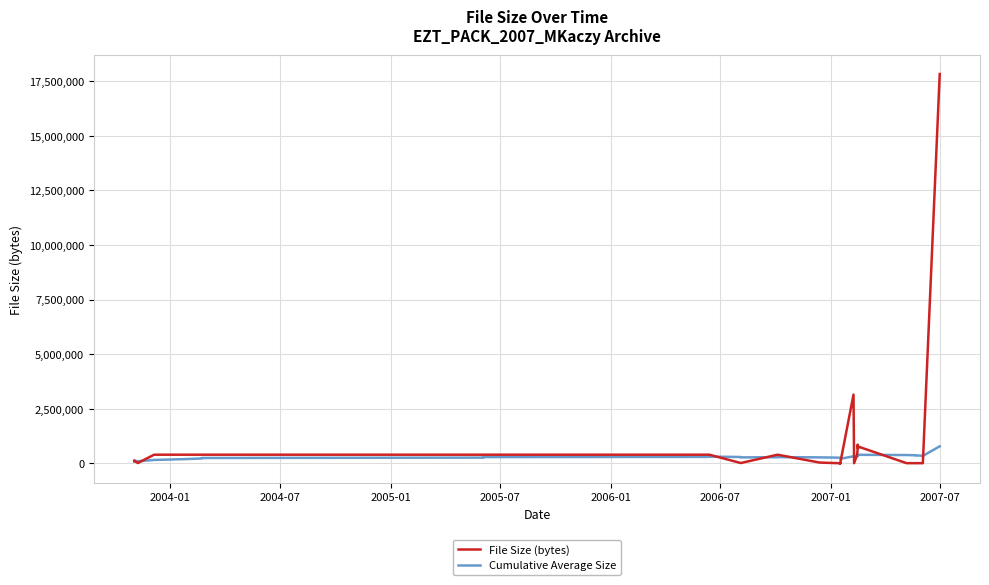

Rank the series by their average value, from lowest to highest.

Cumulative Average Size, File Size (bytes)